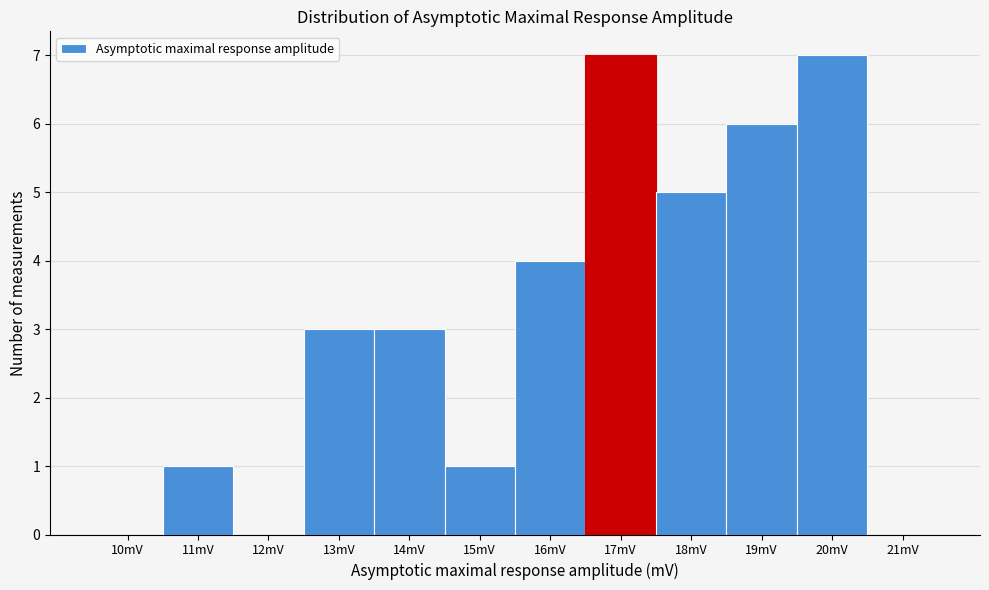

Reading left to right, transcribe all the data shown in this chart.

10mV=0	11mV=1	12mV=0	13mV=3	14mV=3	15mV=1	16mV=4	17mV=7	18mV=5	19mV=6	20mV=7	21mV=0